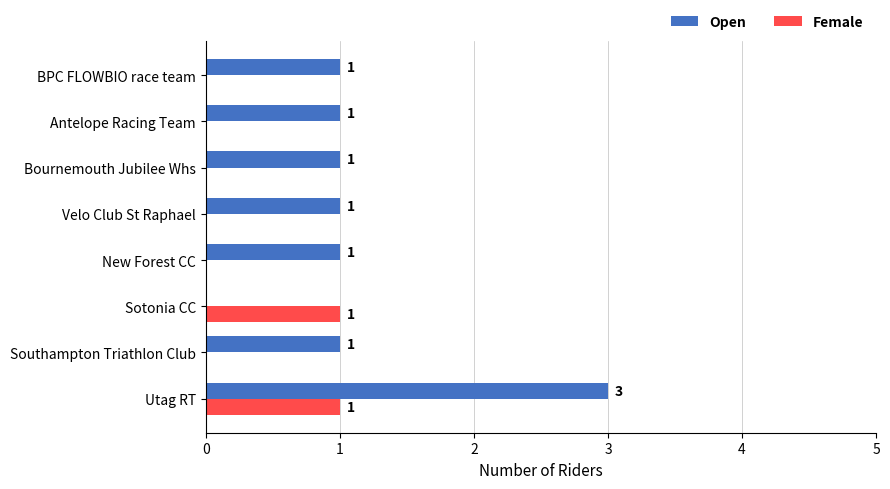

True or false: Open has a value of 1 at Sotonia CC.

False